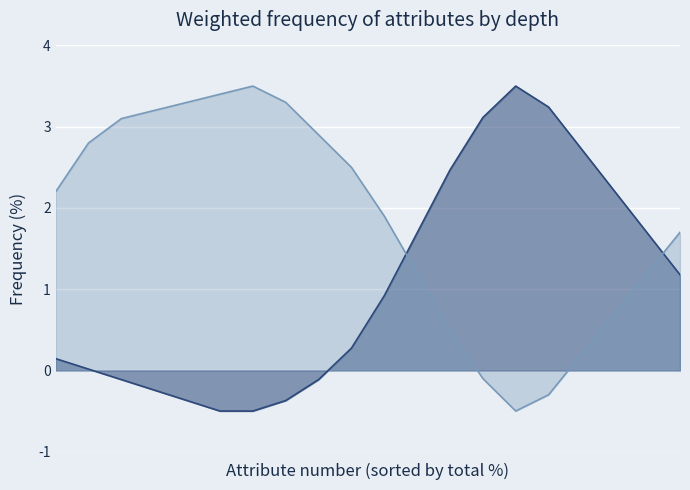

How many intersections are there between humidity and temperature?

2